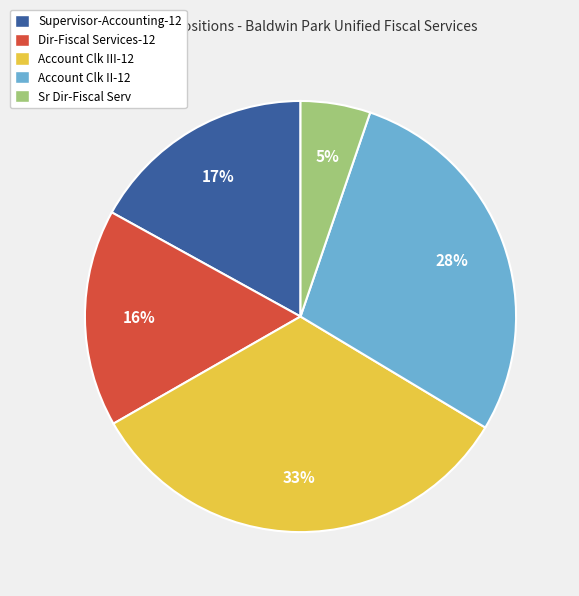

Is there any slice that represents more than half of the pie?

No